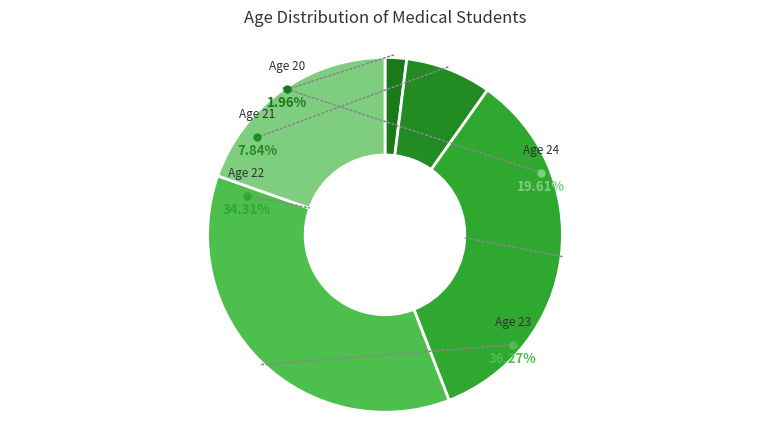

Does 20 account for over 50% of the chart?

No